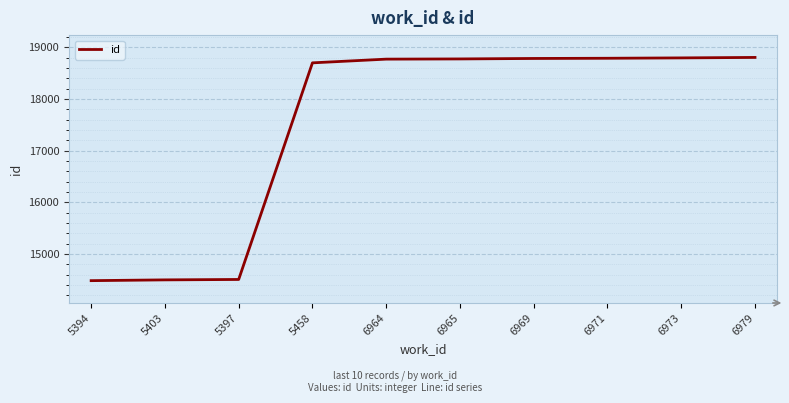

How many lines are shown in the chart?

1